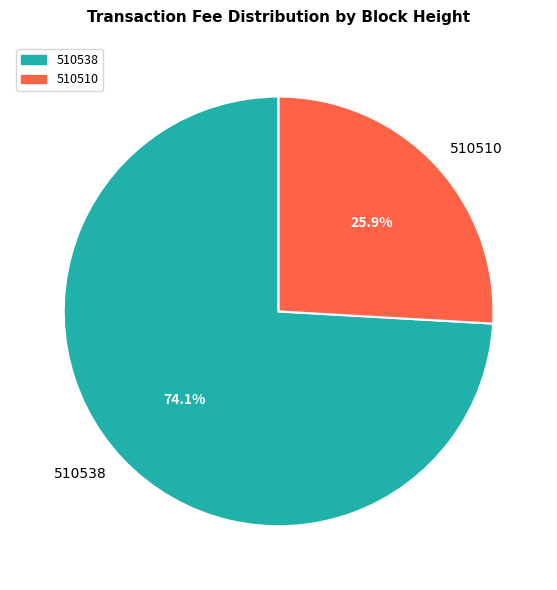

To the nearest percent, what is the difference between the largest and smallest slice percentages?

48%